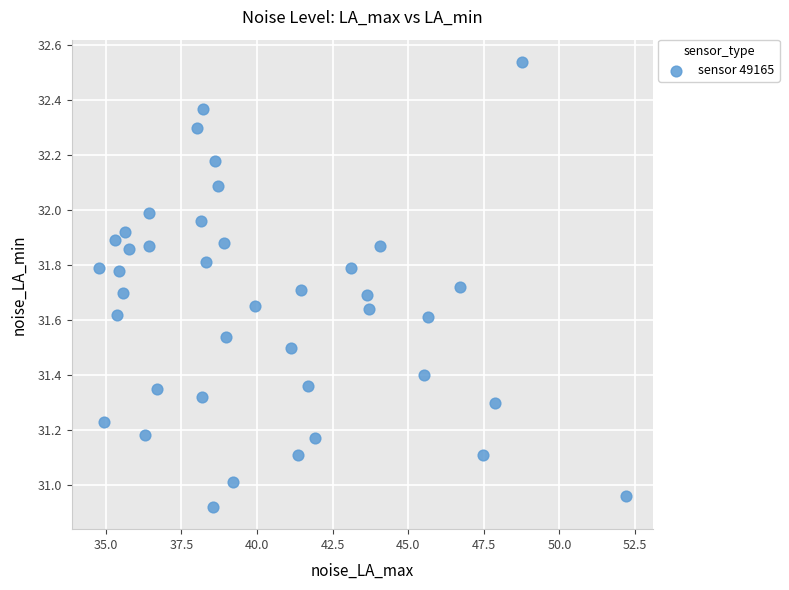

What is the range of X values (max minus min)?

17.5